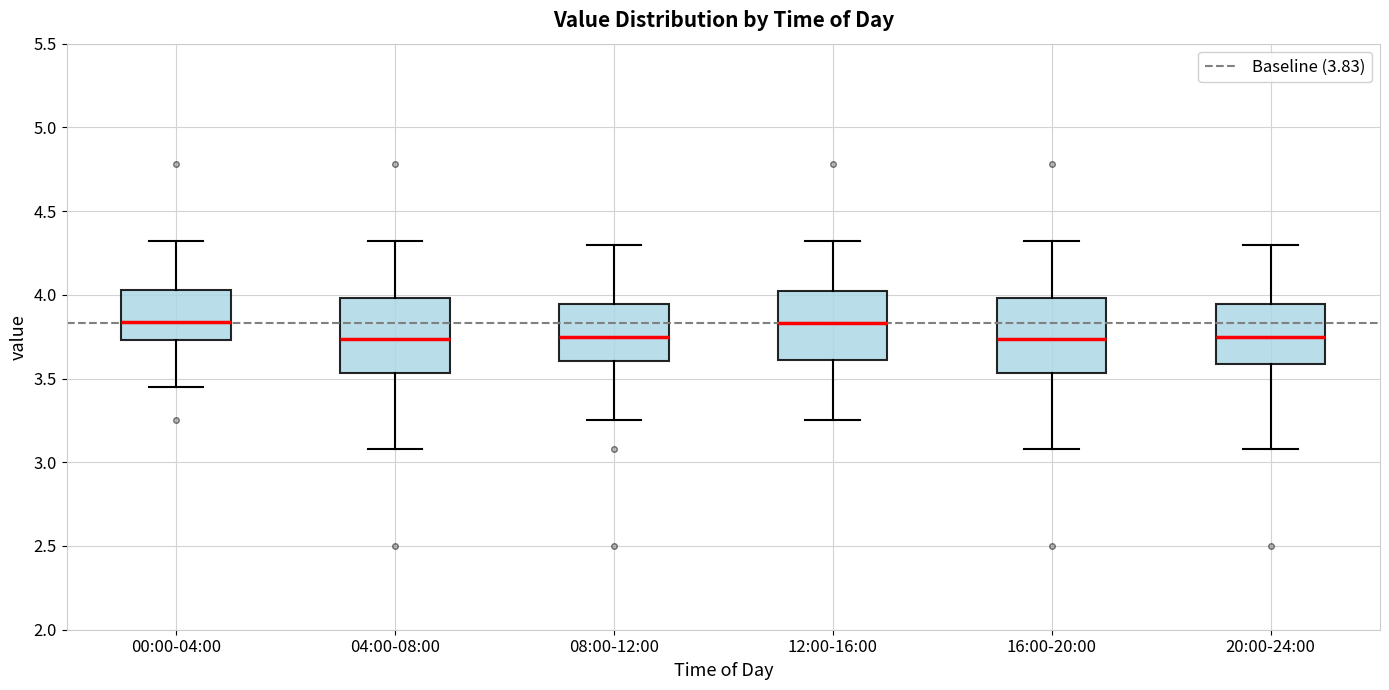

Reading left to right, transcribe this box plot: for each box, give where its median line is, the range the box spans, and where its two whiskers end, as read against the y-axis. The values are not printed on the chart, so give them approximately, as read against the axis.

00:00-04:00: median 3.85, box 3.75 to 4.05, whiskers 3.45 to 4.30
04:00-08:00: median 3.75, box 3.55 to 4.00, whiskers 3.10 to 4.30
08:00-12:00: median 3.75, box 3.60 to 3.95, whiskers 3.25 to 4.30
12:00-16:00: median 3.85, box 3.60 to 4.00, whiskers 3.25 to 4.30
16:00-20:00: median 3.75, box 3.55 to 4.00, whiskers 3.10 to 4.30
20:00-24:00: median 3.75, box 3.60 to 3.95, whiskers 3.10 to 4.30